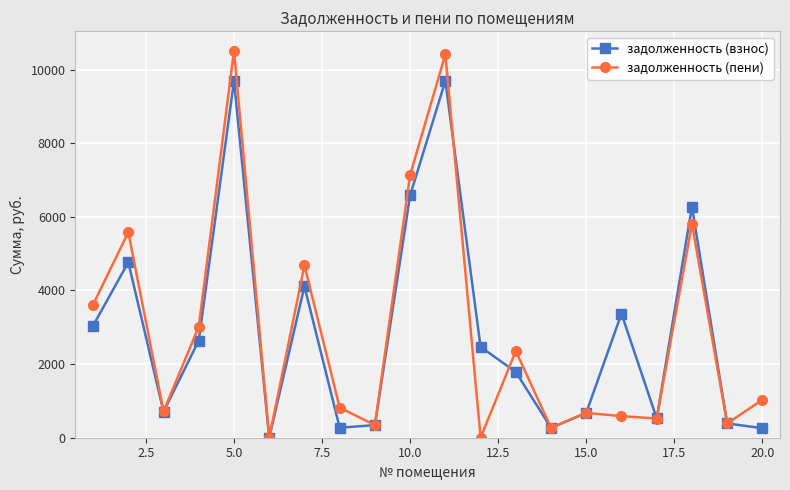

At how many categories does at least one series exceed 6428?

3